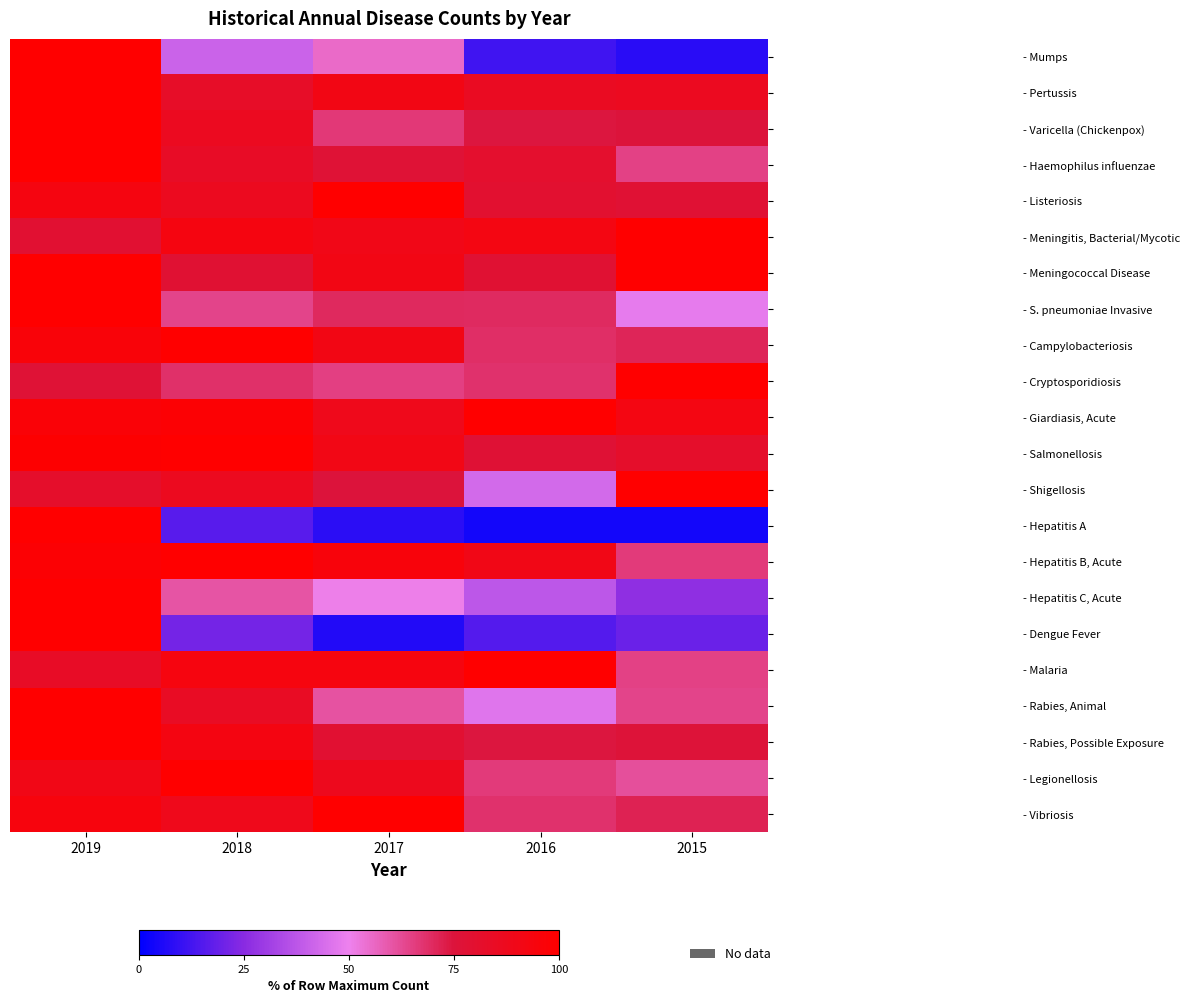

Which series has the widest spread of values?

- Hepatitis A